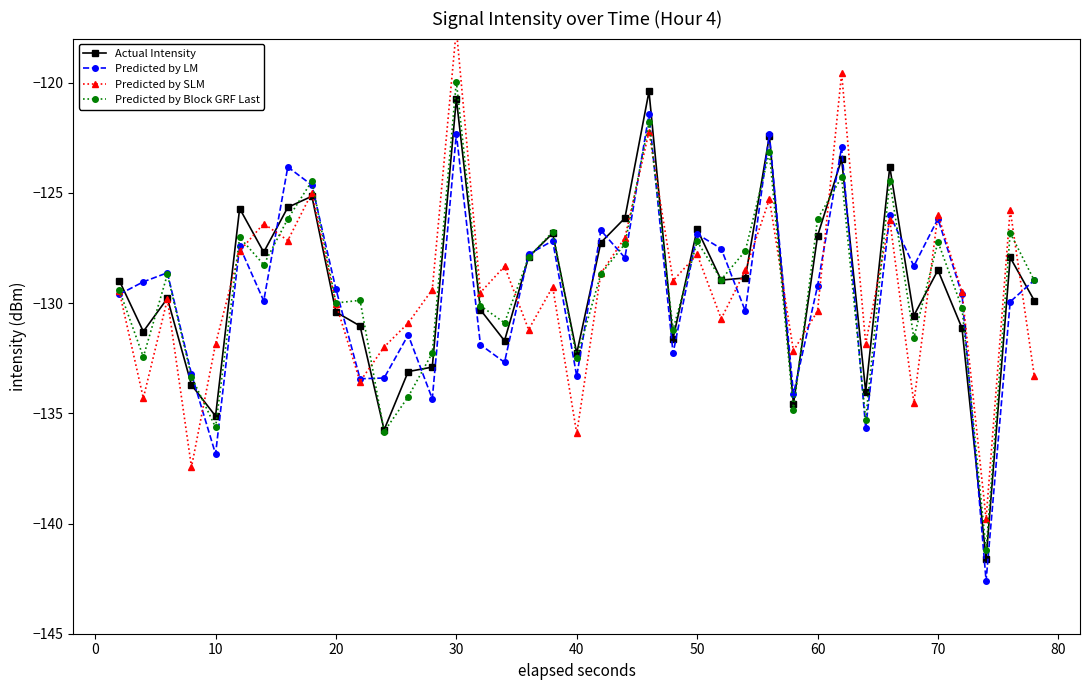

The Actual Intensity series shows -212.5 at 20. True or false?

False